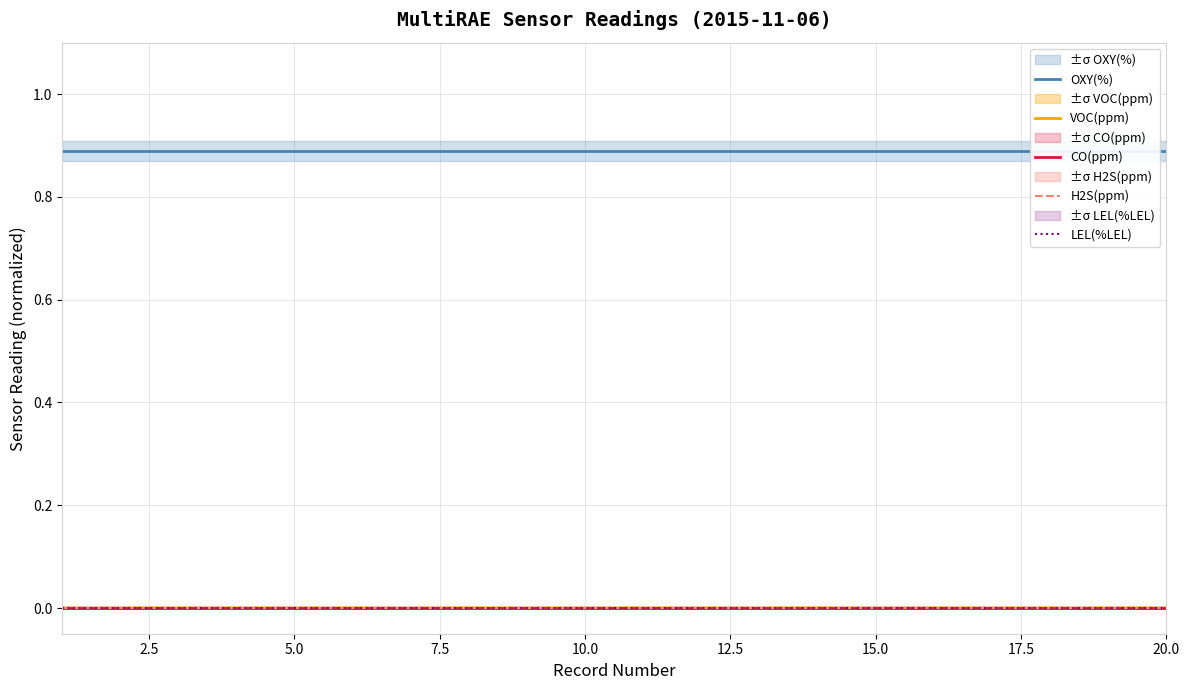

Is the value of CO(ppm) at 18 greater than the value of OXY(%) at 17.5?

No